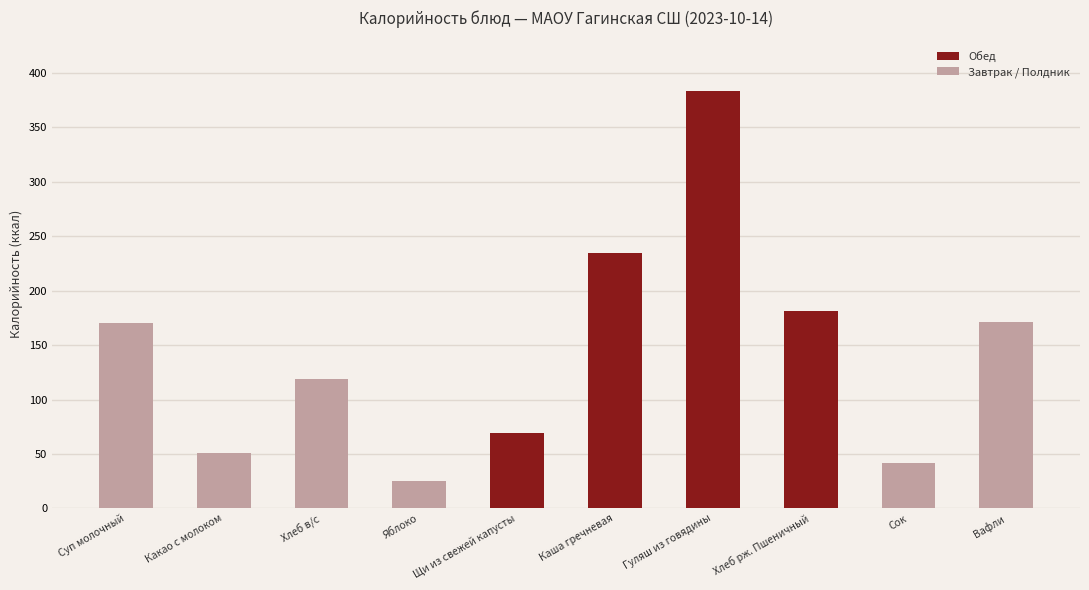

At which category does the chart reach its peak across all series?

Гуляш из говядины